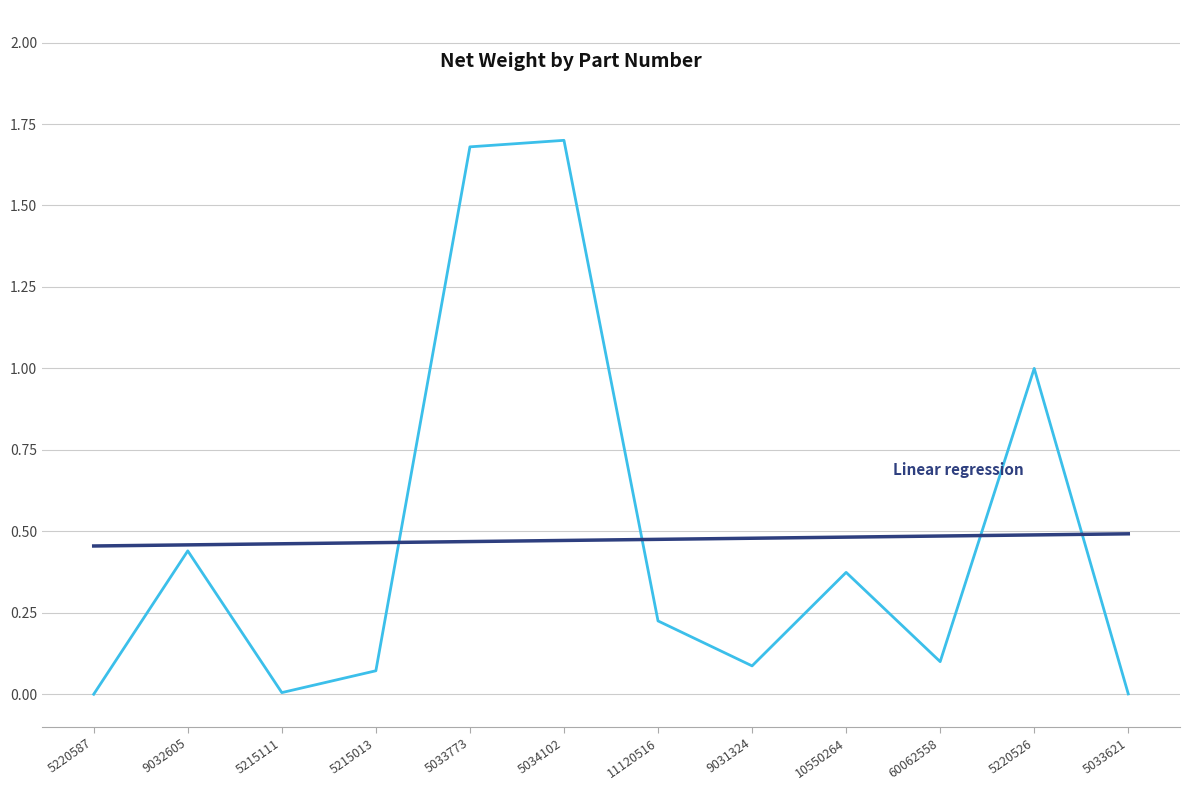

What position from the left is 60062558?

10